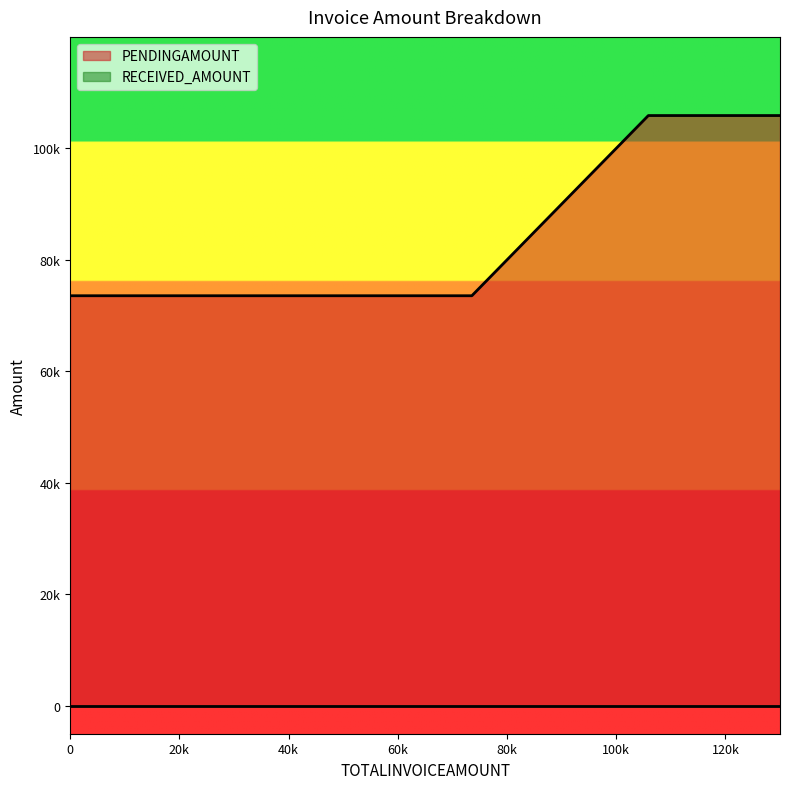

What is the greatest value displayed?

105890